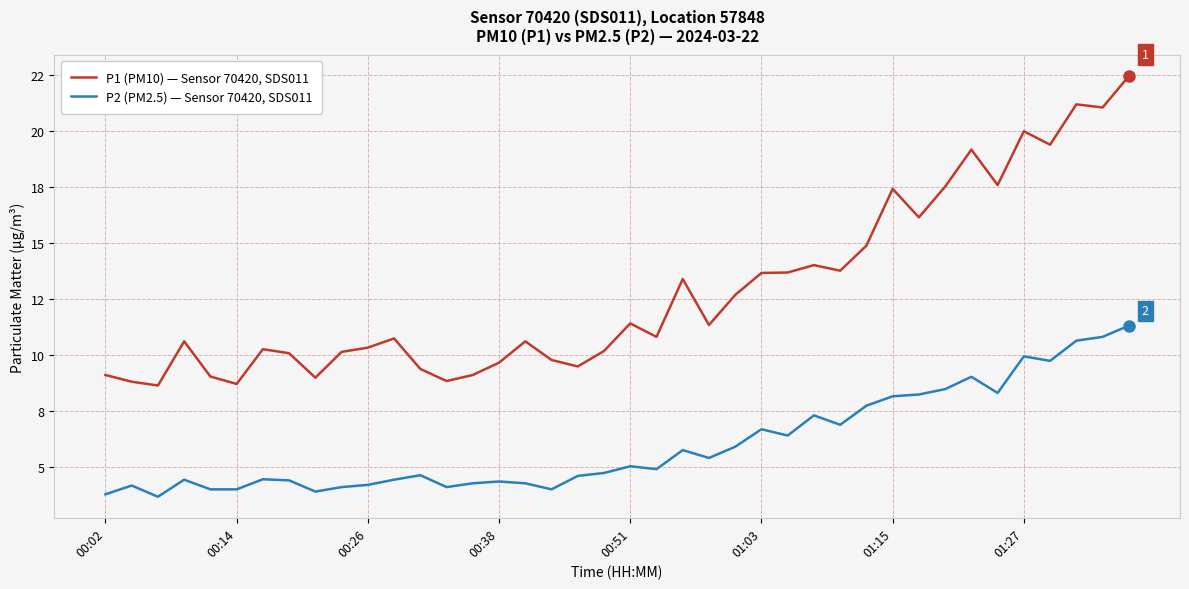

Rank the categories by P2 (PM2.5) — Sensor 70420, SDS011 value from highest to lowest.

39, 38, 37, 35, 36, 33, 32, 34, 31, 30, 29, 27, 28, 25, 26, 24, 22, 23, 20, 21, 19, 12, 18, 01:15, 00:38, 11, 01:27, 15, 14, 16, 10, 00:14, 9, 13, 00:51, 01:03, 17, 8, 00:02, 00:26